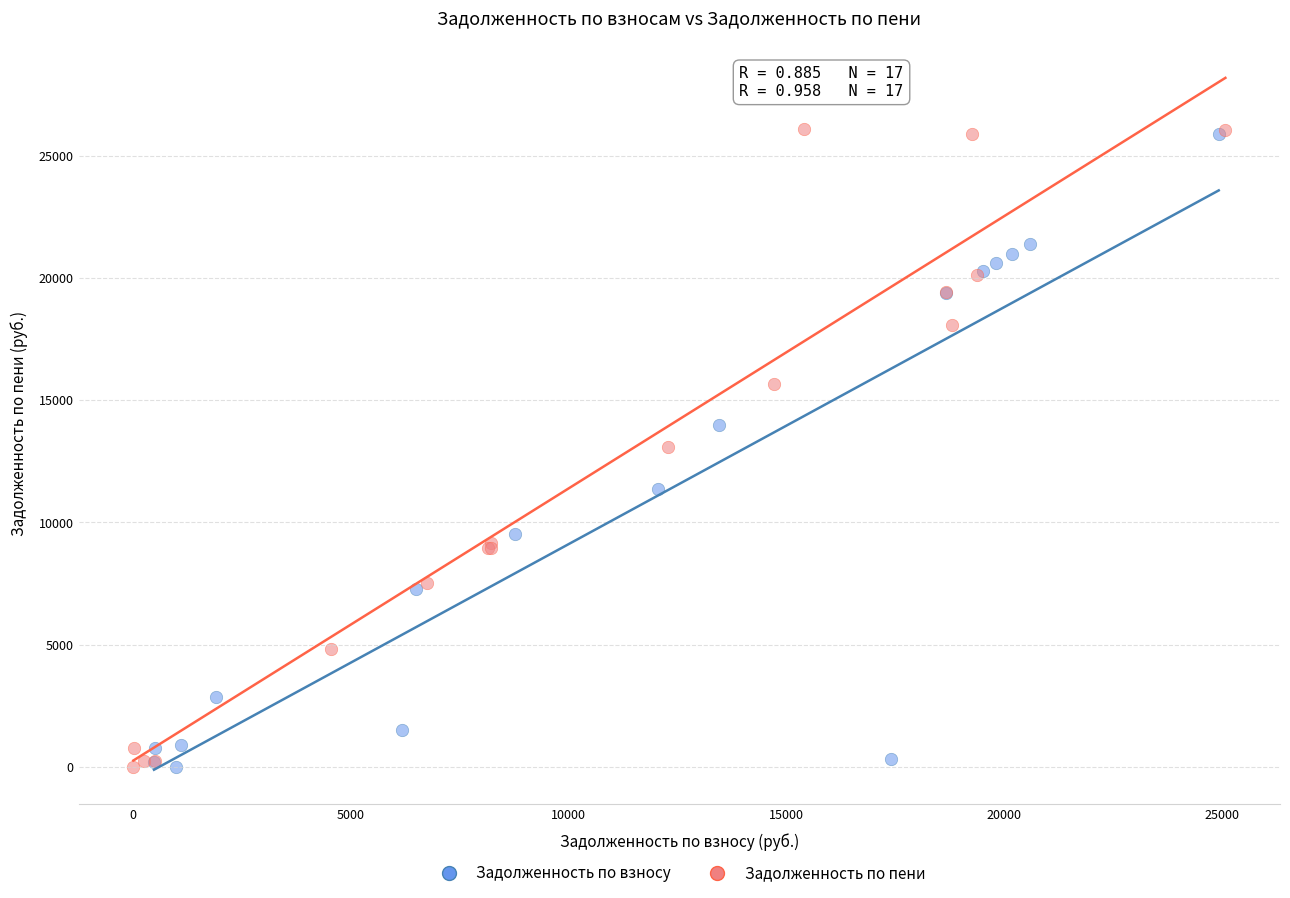

What are all the series names shown in the legend?

Задолженность по взносу, Задолженность по пени